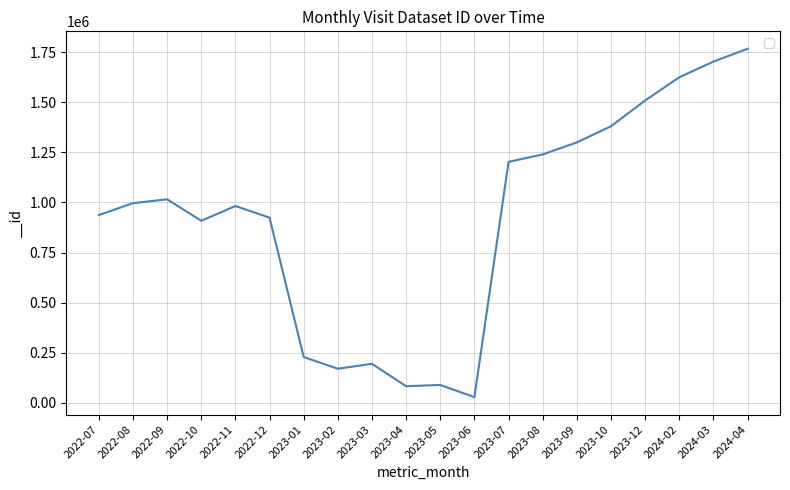

Which category has the lowest value across all series?

2023-06